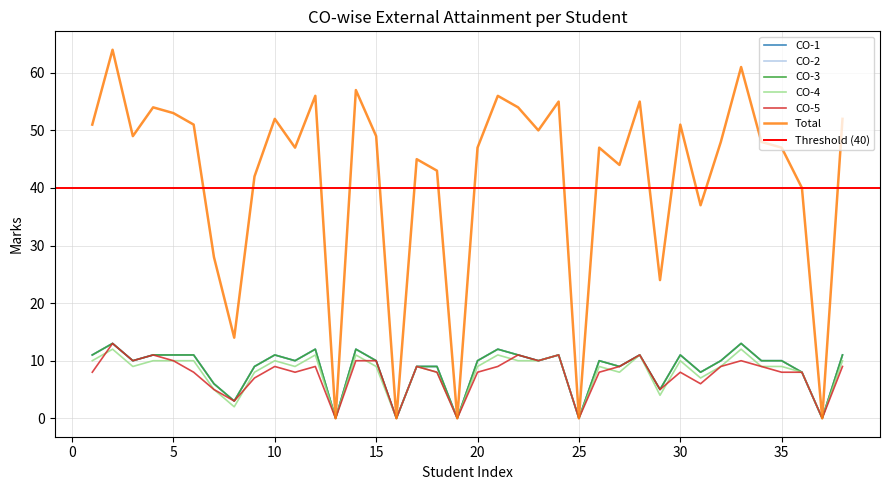

Reading left to right, extract all data points from this chart.

CO-1: 1=11	2=13	3=10	4=11	5=11	6=11	7=6	8=3	9=9	10=11	11=10	12=12	13=0	14=12	15=10	16=0	17=9	18=9	19=0	20=10	21=12	22=11	23=10	24=11	25=0	26=10	27=9	28=11	29=5	30=11	31=8	32=10	33=13	34=10	35=10	36=8	37=0	38=11
CO-2: 1=11	2=13	3=10	4=11	5=11	6=11	7=6	8=3	9=9	10=11	11=10	12=12	13=0	14=12	15=10	16=0	17=9	18=9	19=0	20=10	21=12	22=11	23=10	24=11	25=0	26=10	27=9	28=11	29=5	30=11	31=8	32=10	33=13	34=10	35=10	36=8	37=0	38=11
CO-3: 1=11	2=13	3=10	4=11	5=11	6=11	7=6	8=3	9=9	10=11	11=10	12=12	13=0	14=12	15=10	16=0	17=9	18=9	19=0	20=10	21=12	22=11	23=10	24=11	25=0	26=10	27=9	28=11	29=5	30=11	31=8	32=10	33=13	34=10	35=10	36=8	37=0	38=11
CO-4: 1=10	2=12	3=9	4=10	5=10	6=10	7=5	8=2	9=8	10=10	11=9	12=11	13=0	14=11	15=9	16=0	17=9	18=8	19=0	20=9	21=11	22=10	23=10	24=11	25=0	26=9	27=8	28=11	29=4	30=10	31=7	32=9	33=12	34=9	35=9	36=8	37=0	38=10
CO-5: 1=8	2=13	3=10	4=11	5=10	6=8	7=5	8=3	9=7	10=9	11=8	12=9	13=0	14=10	15=10	16=0	17=9	18=8	19=0	20=8	21=9	22=11	23=10	24=11	25=0	26=8	27=9	28=11	29=5	30=8	31=6	32=9	33=10	34=9	35=8	36=8	37=0	38=9
Total: 1=51	2=64	3=49	4=54	5=53	6=51	7=28	8=14	9=42	10=52	11=47	12=56	13=0	14=57	15=49	16=0	17=45	18=43	19=0	20=47	21=56	22=54	23=50	24=55	25=0	26=47	27=44	28=55	29=24	30=51	31=37	32=48	33=61	34=48	35=47	36=40	37=0	38=52